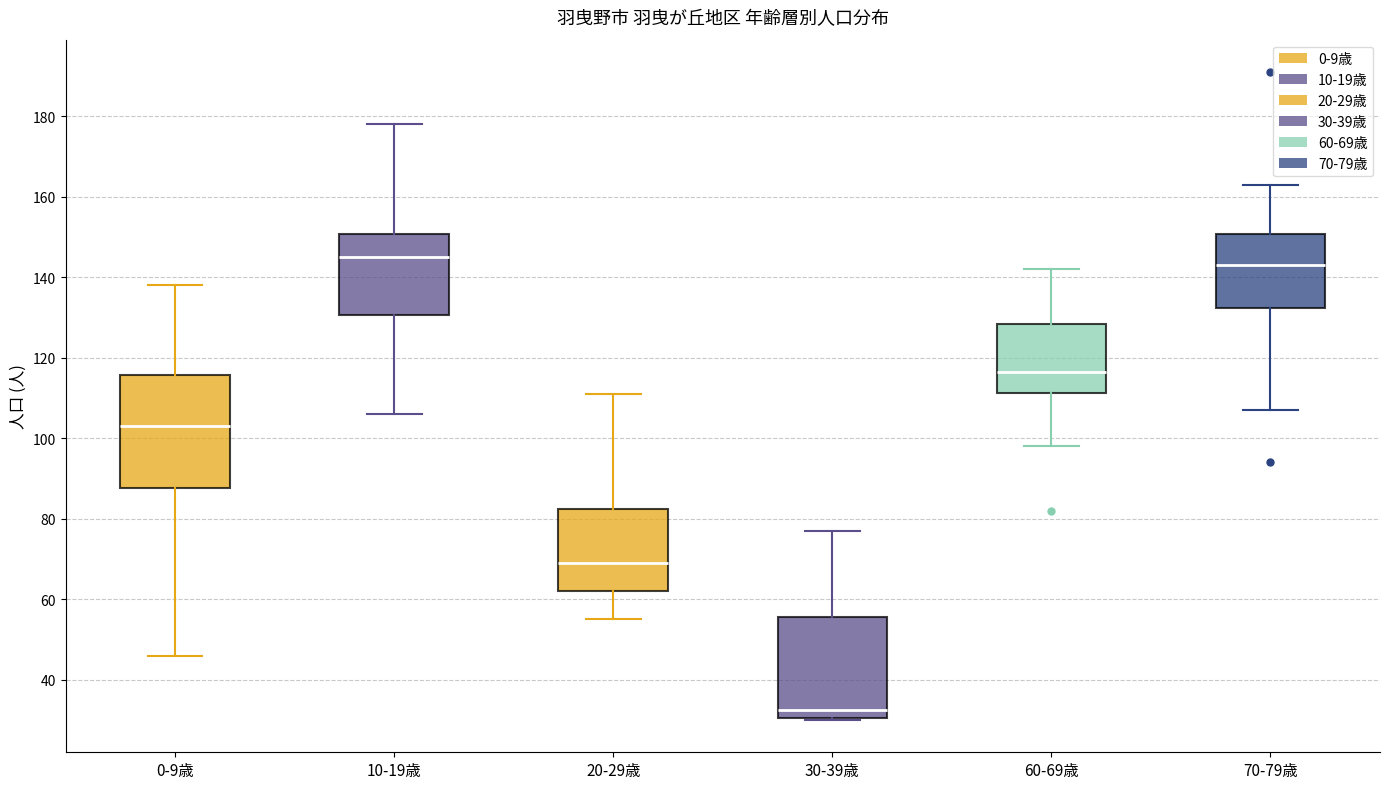

Which box has the lowest median line?

30-39歳